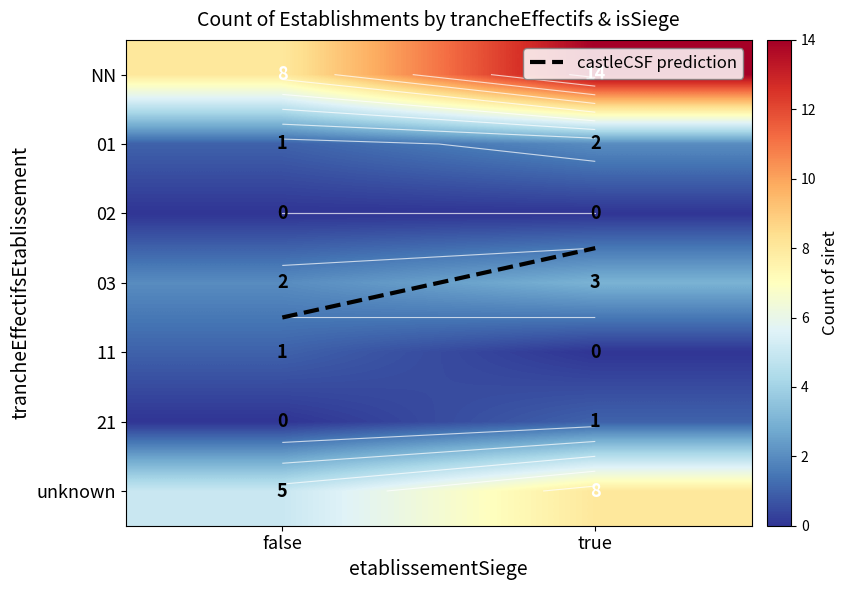

Which has a higher value, true or false?

false